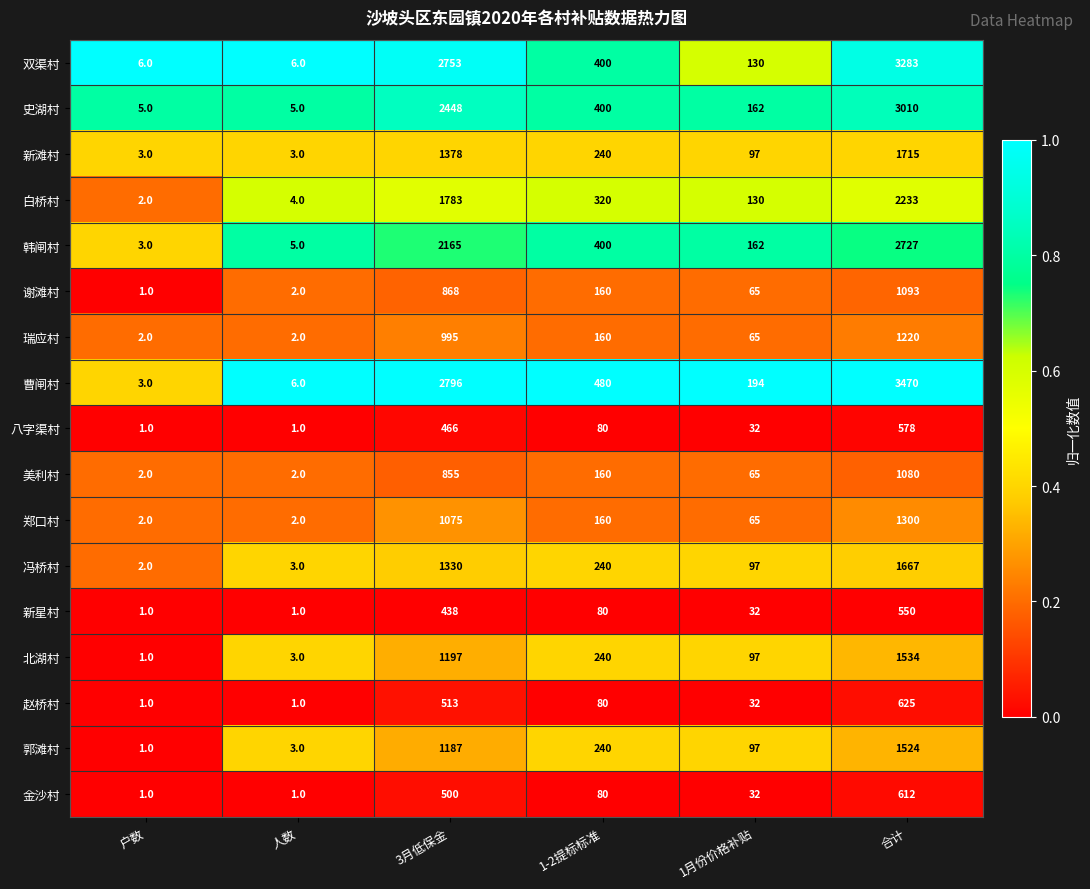

At which category is the sum across all series the highest?

合计